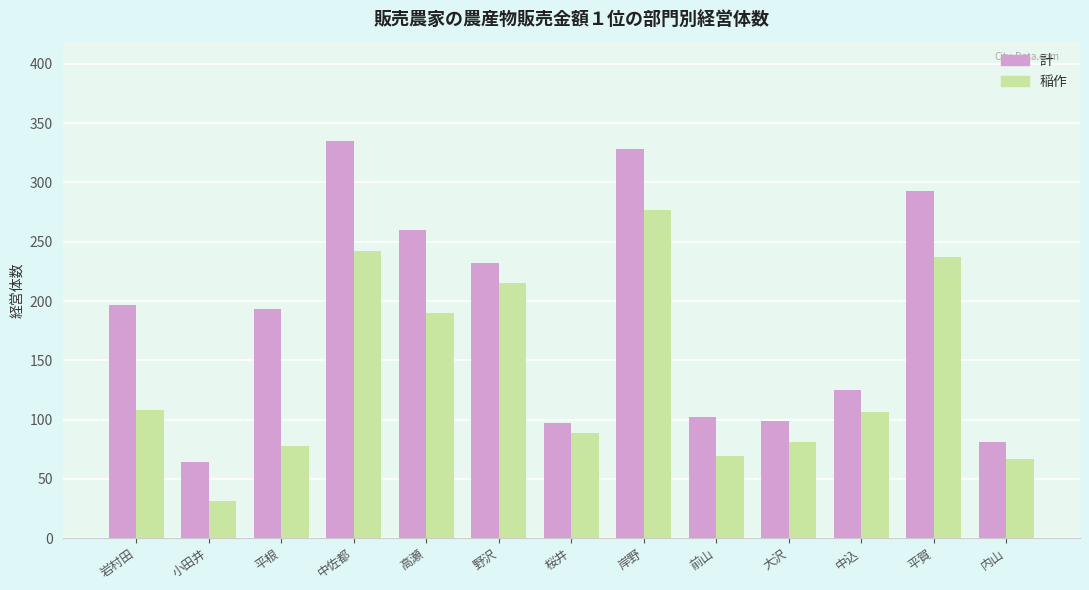

Where does the 稲作 series first go above 106?

岩村田